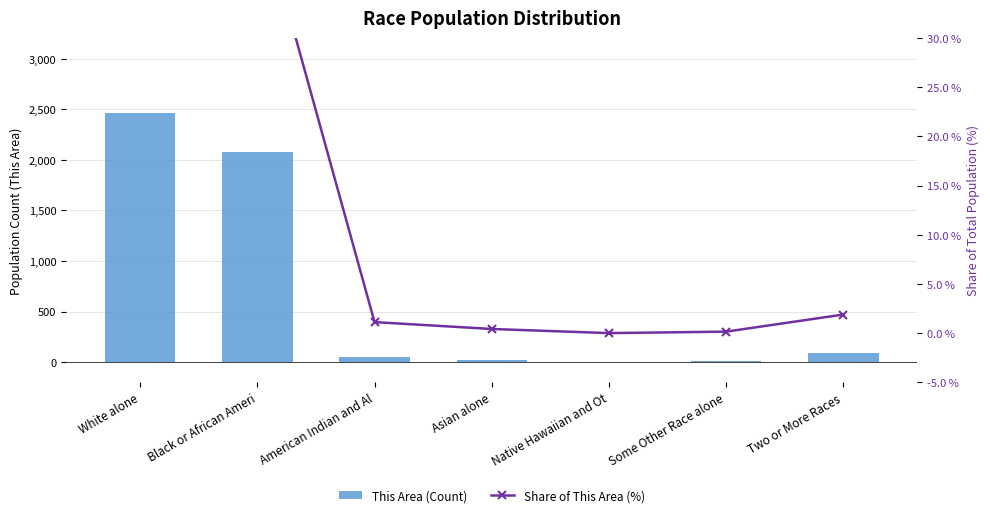

Reading left to right, extract all data points from this chart.

This Area (Count): White alone=2465.0	Black or African Ameri=2078.0	American Indian and Al=53.0	Asian alone=20.0	Native Hawaiian and Ot=0.0	Some Other Race alone=7.0	Two or More Races=89.0
Share of This Area (%): White alone=52.3	Black or African Ameri=44.1	American Indian and Al=1.1	Asian alone=0.4	Native Hawaiian and Ot=0.0	Some Other Race alone=0.1	Two or More Races=1.9